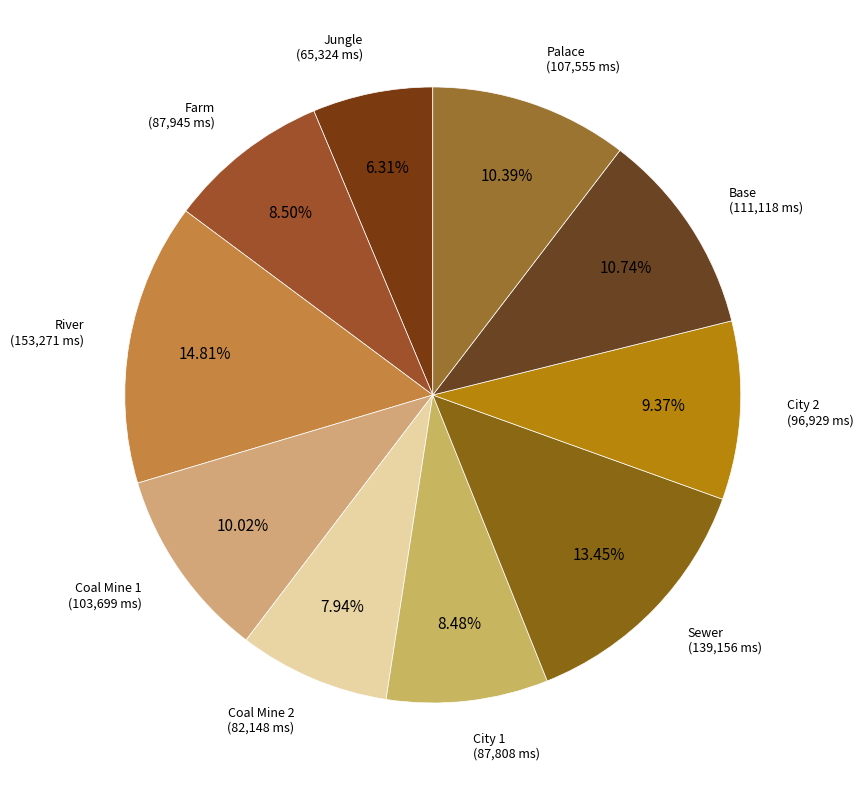

Is City 1 the majority of the pie?

No